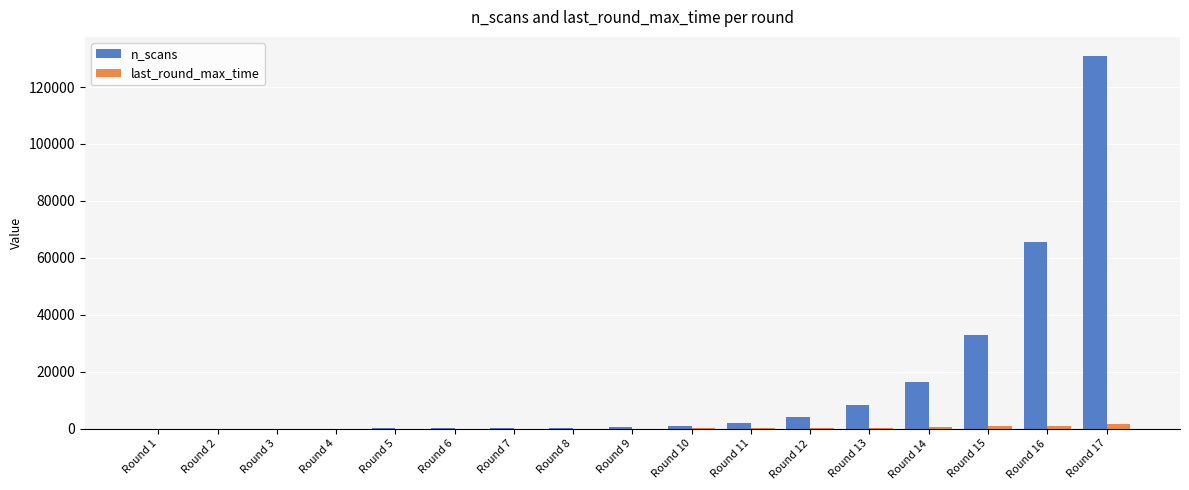

How many groups of bars are there?

17